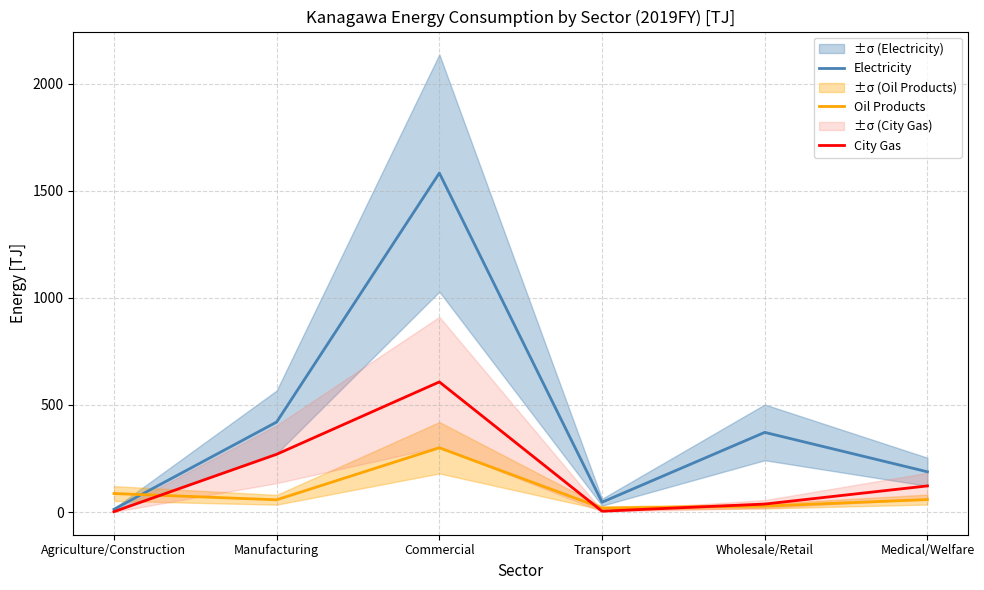

Reading right to left, transcribe all the data shown in this chart.

Electricity: Medical/Welfare=187.9	Wholesale/Retail=372.0	Transport=45.9	Commercial=1582.9	Manufacturing=420.3	Agriculture/Construction=12.8
Oil Products: Medical/Welfare=58.2	Wholesale/Retail=27.6	Transport=18.4	Commercial=300.1	Manufacturing=57.1	Agriculture/Construction=86.4
City Gas: Medical/Welfare=122.0	Wholesale/Retail=37.2	Transport=3.9	Commercial=607.6	Manufacturing=269.7	Agriculture/Construction=1.7